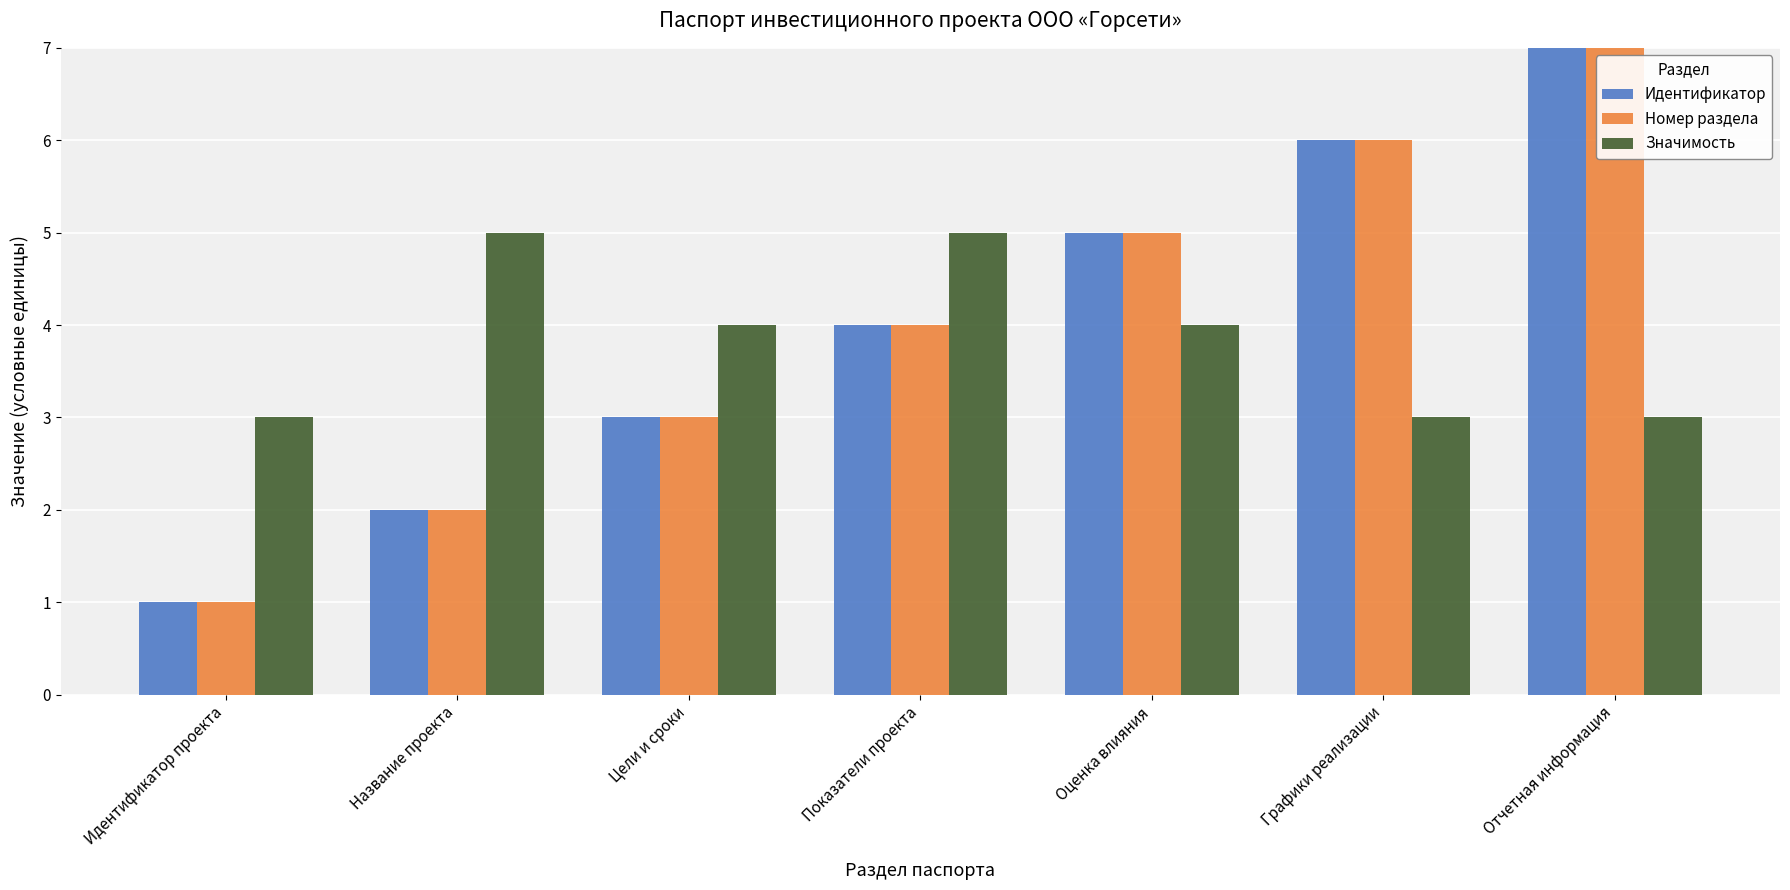

Which label corresponds to the smallest value in the chart?

Идентификатор проекта